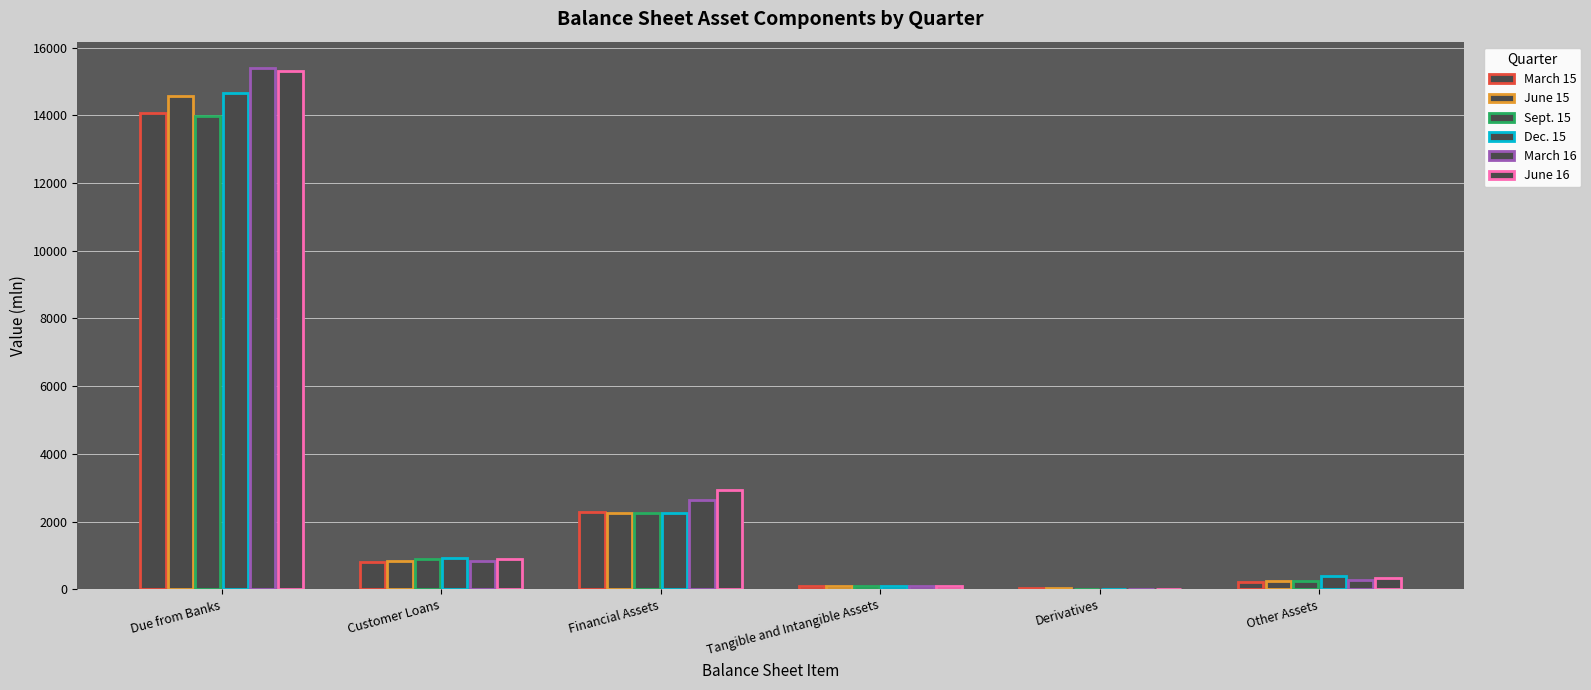

What is the spread (max minus min) of values at Tangible and Intangible Assets?

2.6